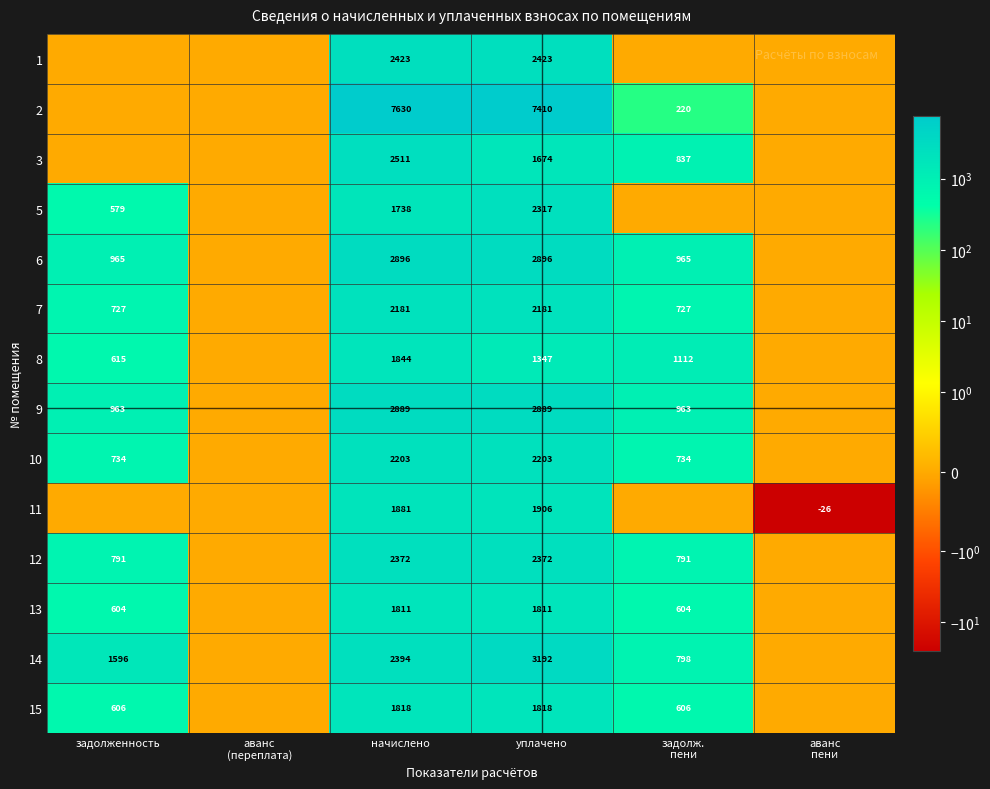

True or false: 2 has a value of 11126.9 at начислено.

False